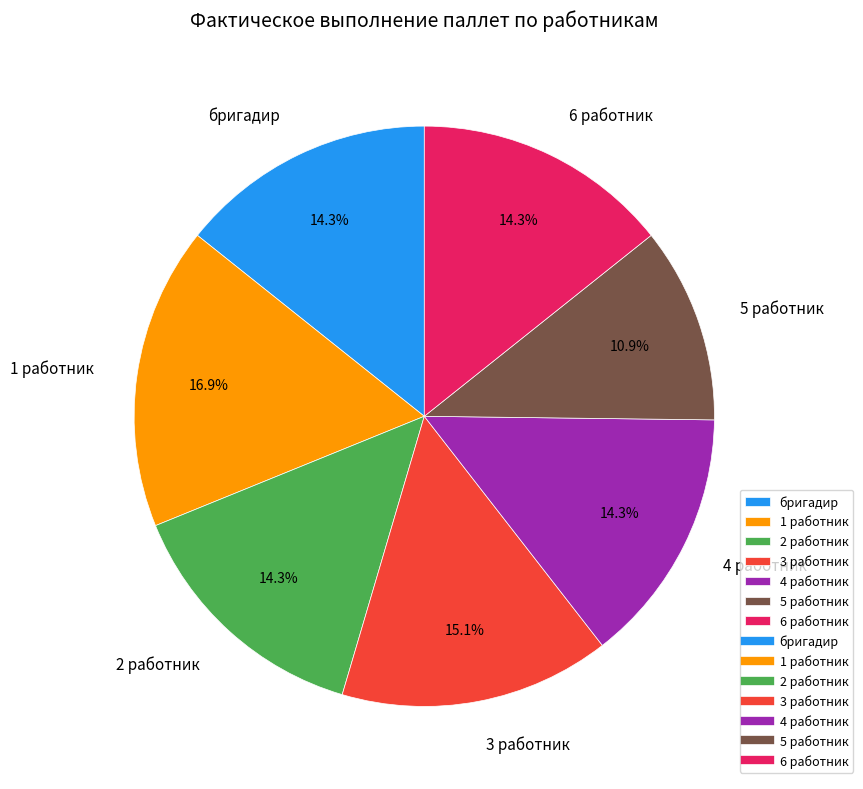

Is there any slice that represents more than half of the pie?

No